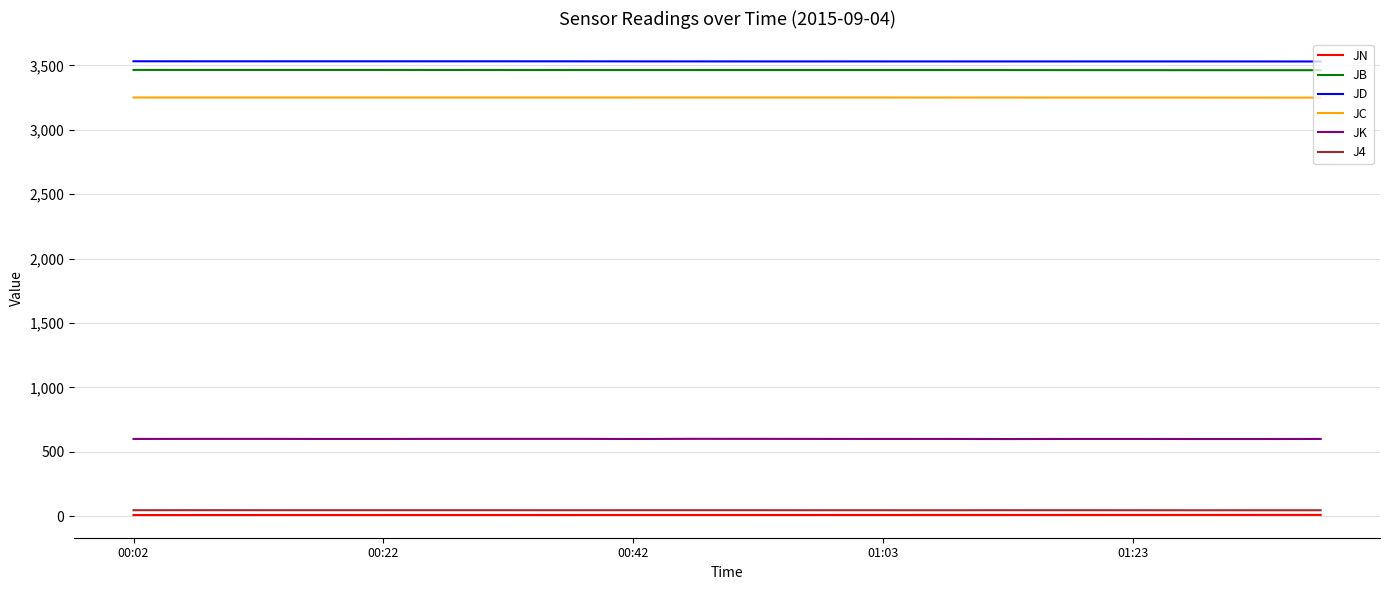

What is the highest value of the JB series?

3465.1